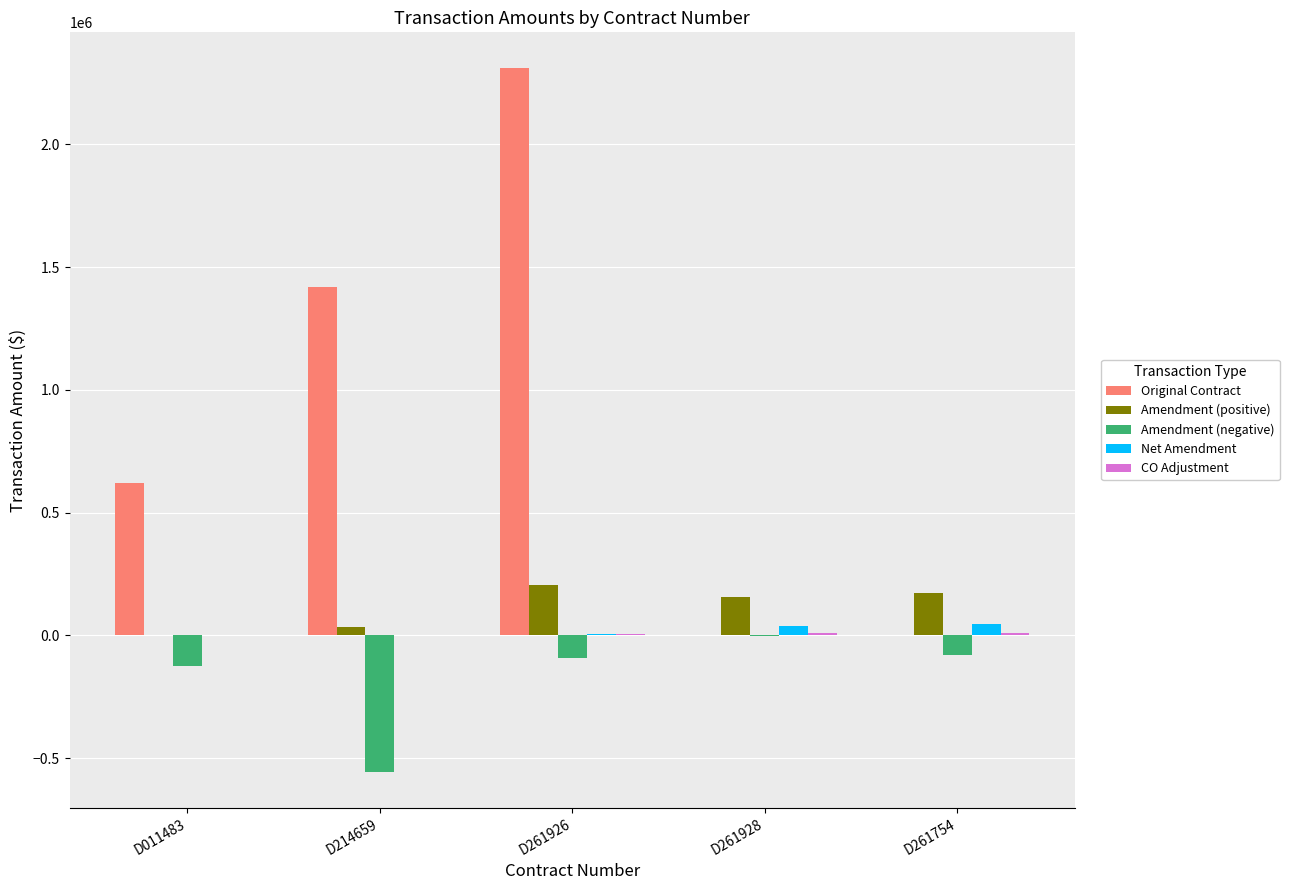

What is the sum of all Amendment (positive) values?

574972.1